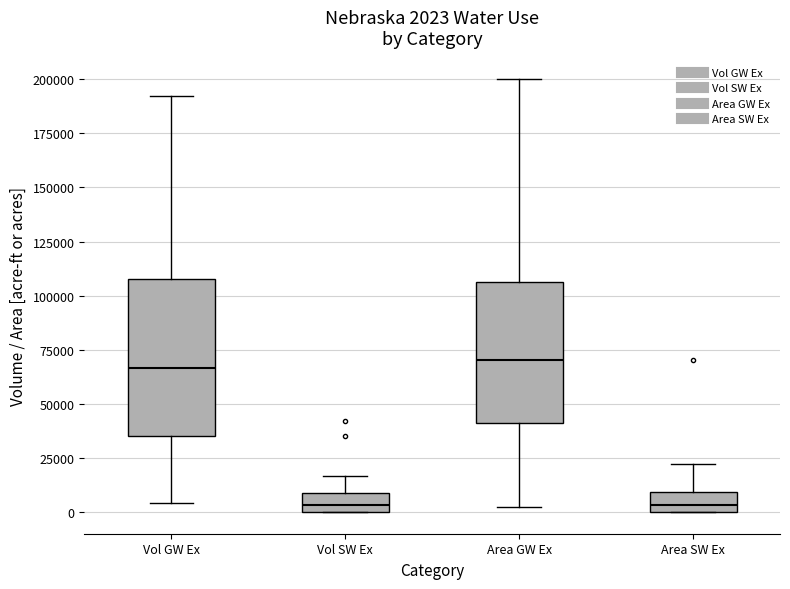

Which box is the tallest, from its lower edge to its upper edge?

Vol GW Ex